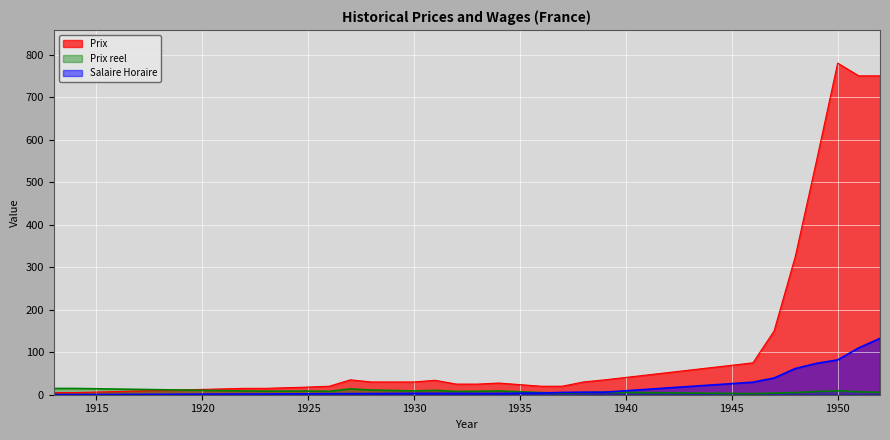

Which category has the lowest value across all series?

1913